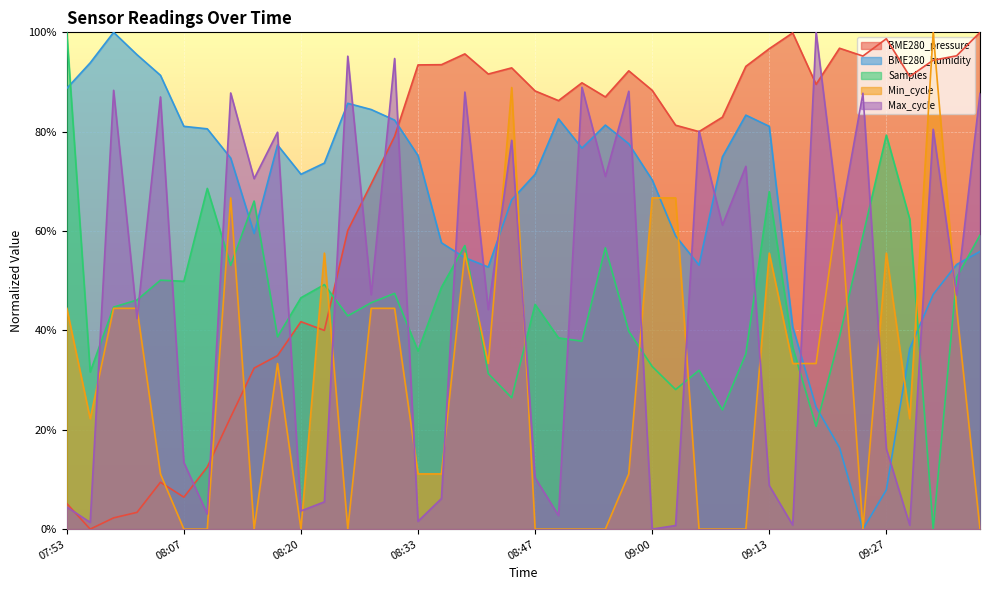

List the labels in order of BME280_humidity value, largest first.

07:59, 08:01, 07:56, 08:04, 07:53, 08:25, 08:28, 09:11, 08:49, 08:31, 08:55, 08:07, 09:13, 08:09, 08:57, 08:17, 08:52, 08:33, 09:08, 08:12, 08:23, 08:20, 08:47, 09:00, 08:44, 08:15, 09:03, 08:36, 09:37, 08:39, 09:35, 09:05, 08:41, 09:32, 09:16, 09:29, 09:19, 09:21, 09:27, 09:24